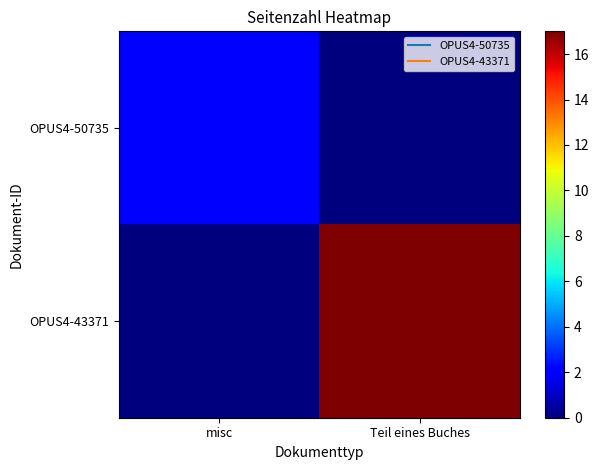

Which series has the widest spread of values?

OPUS4-43371